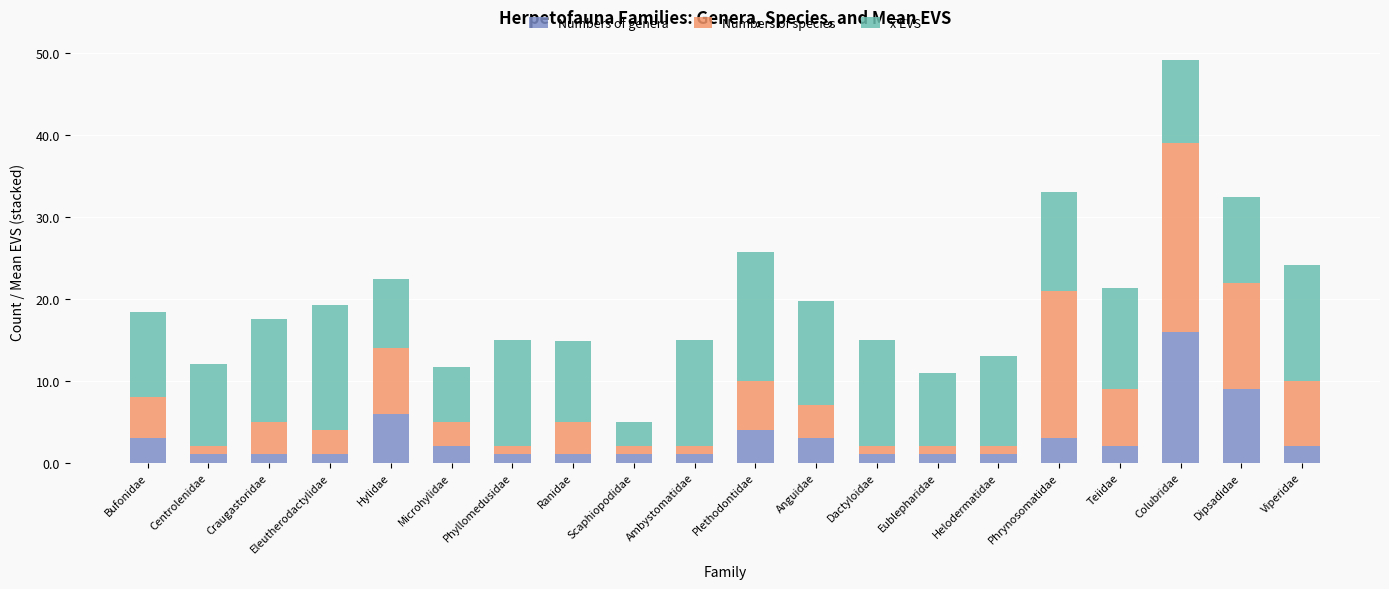

At which label does Numbers of genera reach its peak?

Colubridae